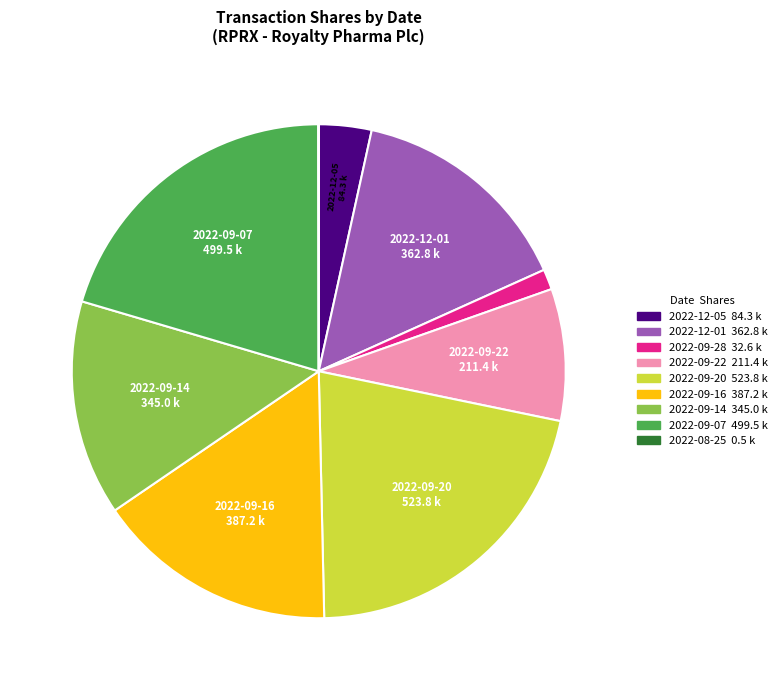

True or false: 2022-09-07 accounts for 26% of the total.

False